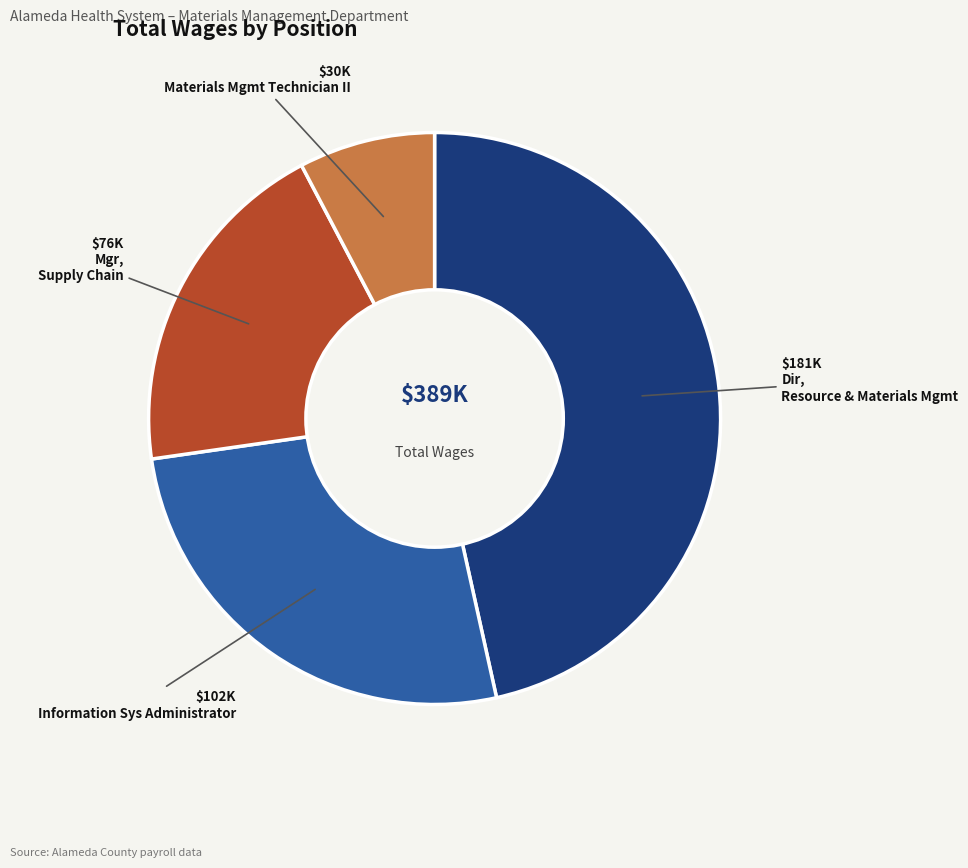

Does any single category account for the majority?

No